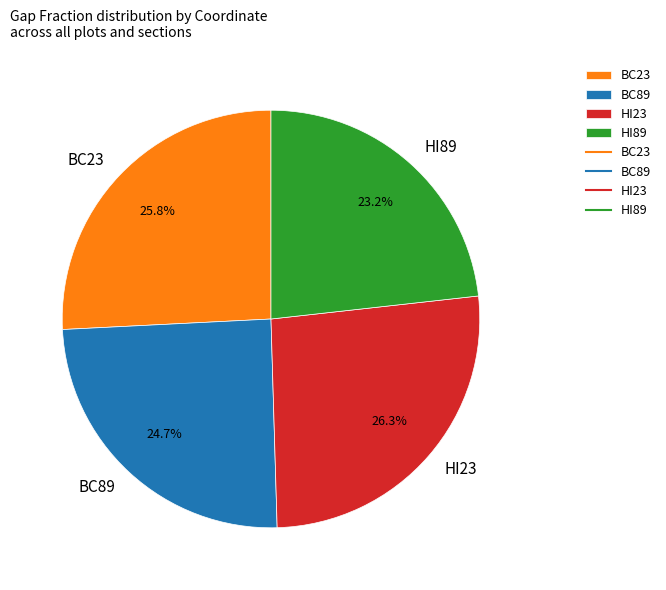

Count the number of slices in the pie.

4